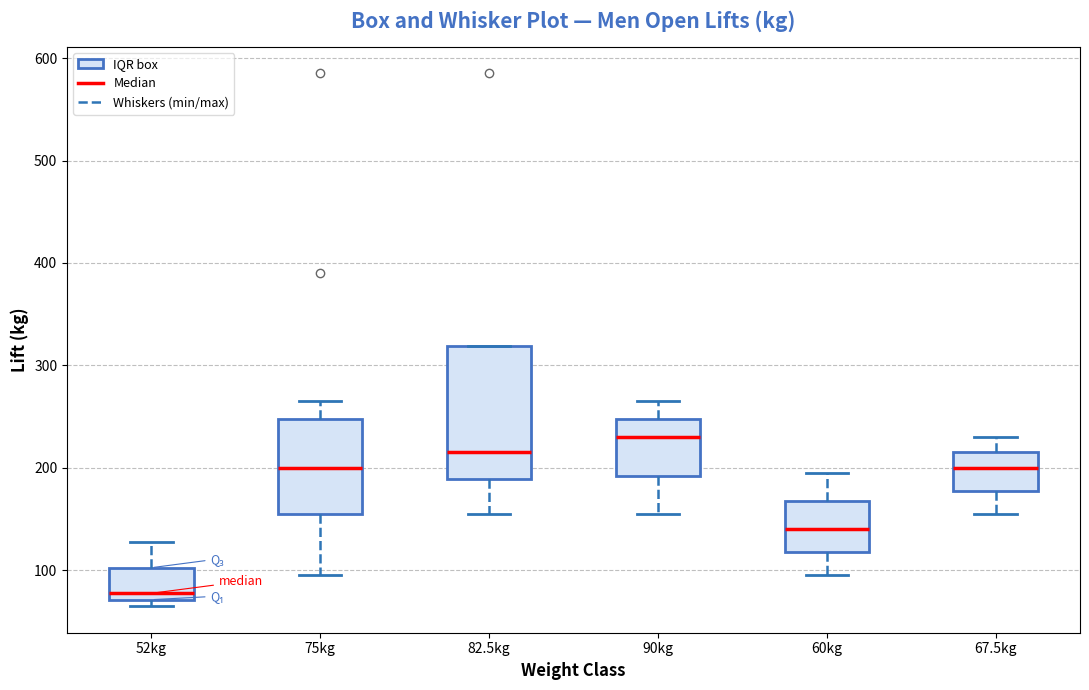

Comparing the boxes themselves (not the whiskers), which one is the tallest?

82.5kg